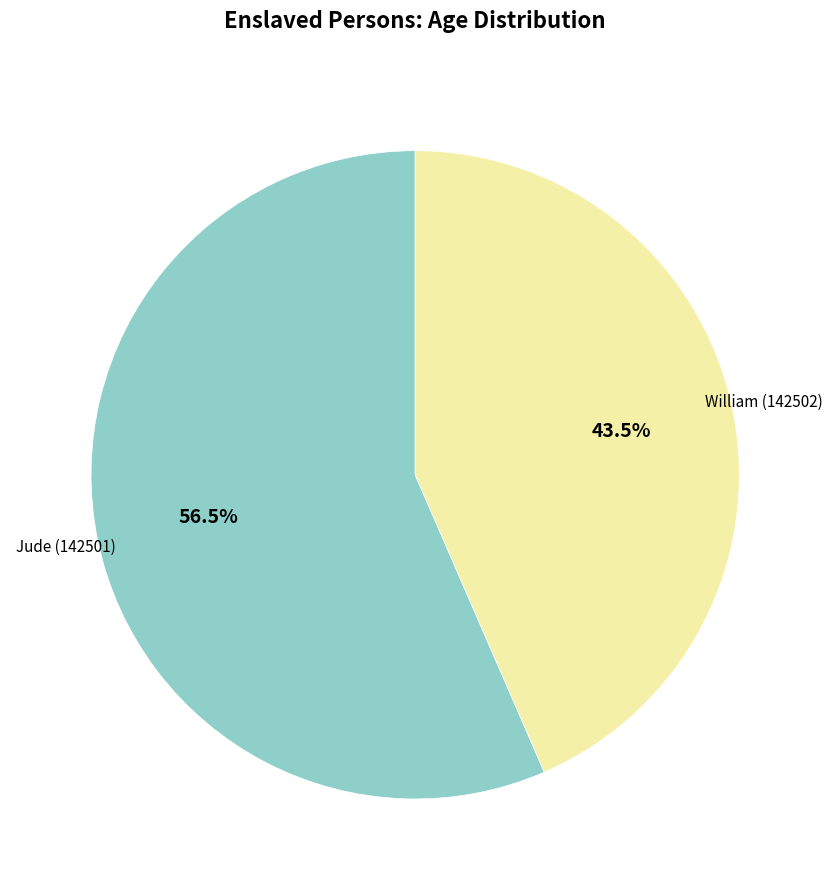

Which slice is the largest?

Jude (142501)